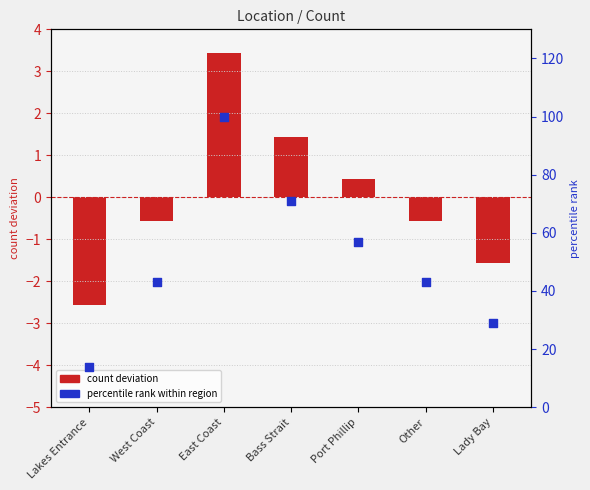

At how many categories does at least one series exceed 97?

1